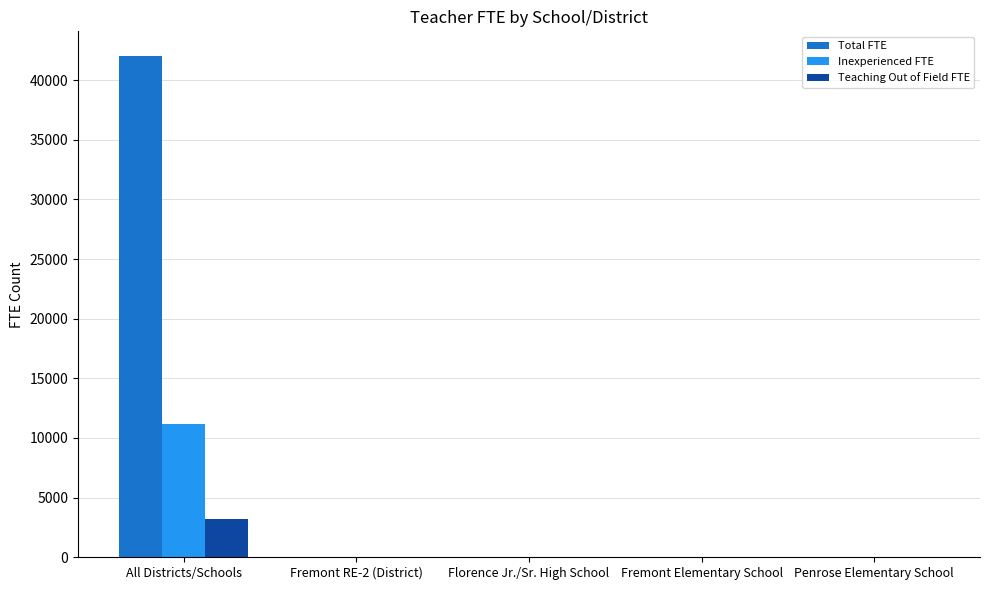

Where is Inexperienced FTE nearest to the value 5574?

Fremont RE-2 (District)